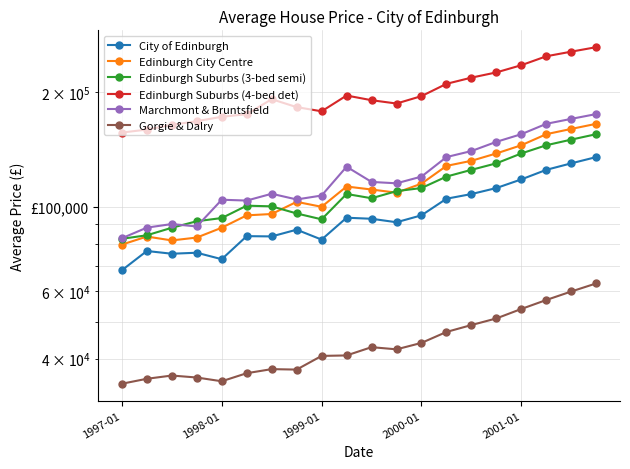

True or false: Edinburgh Suburbs (3-bed semi) and Gorgie & Dalry cross at least once.

False